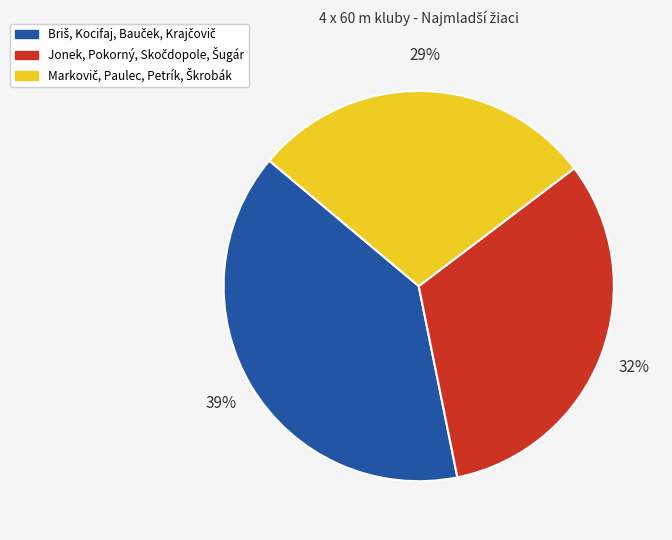

Count the number of slices in the pie.

3